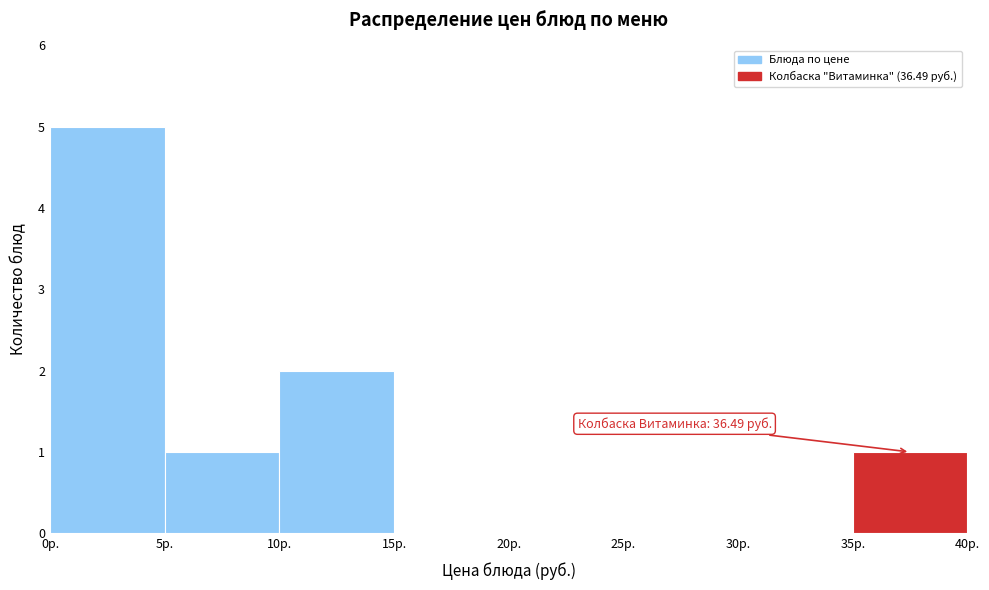

Over which range of the x-axis is the bar tallest?

0 to 5